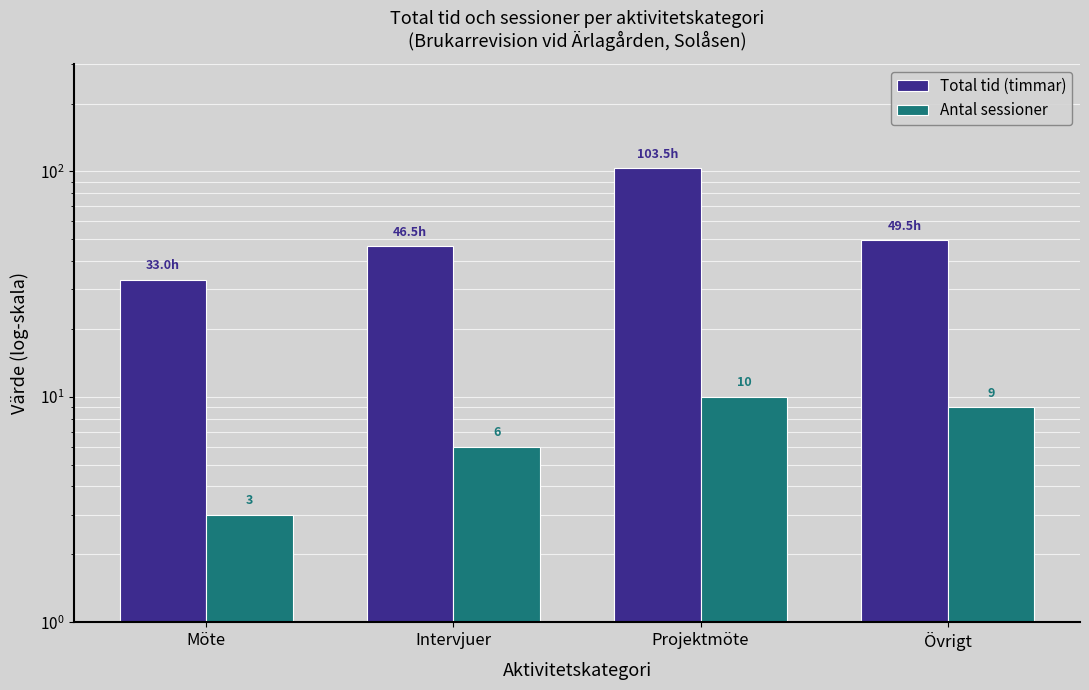

The value of Antal sessioner at Intervjuer is 6.0. True or false?

True